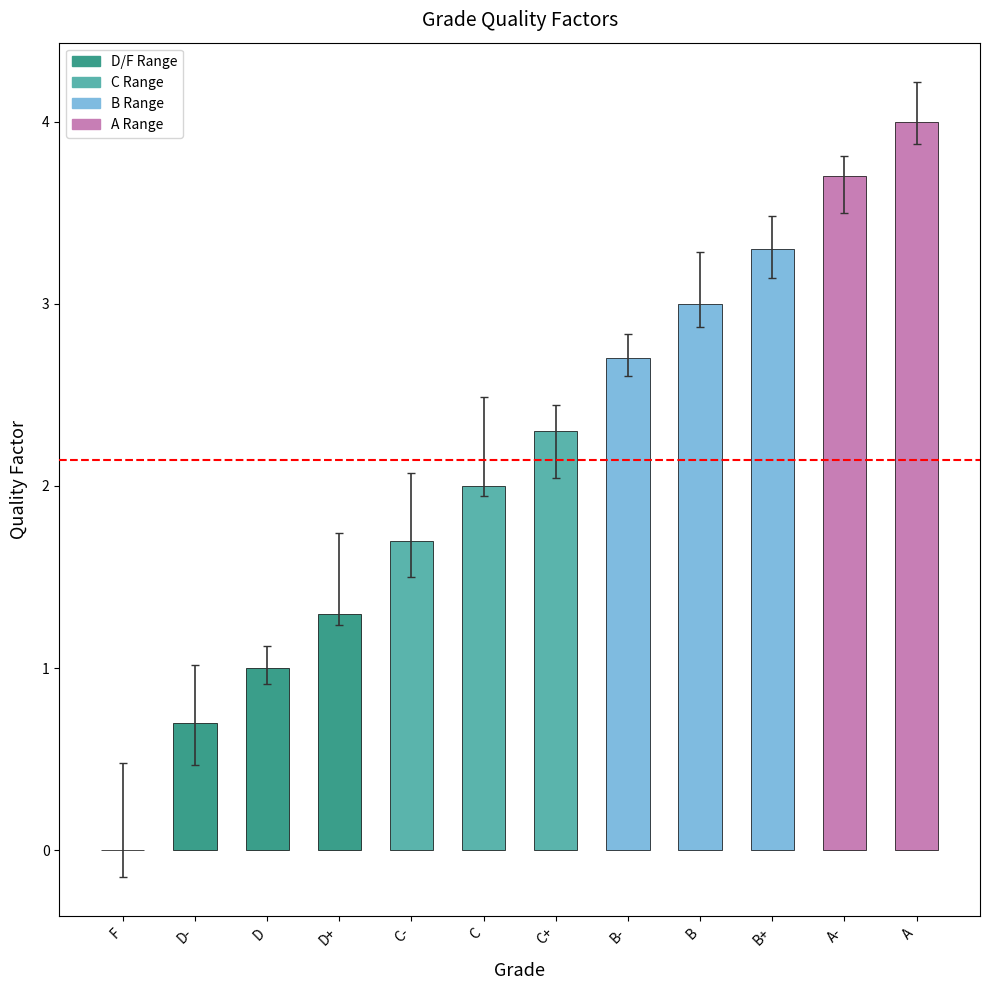

What is the sum of all values?

25.7